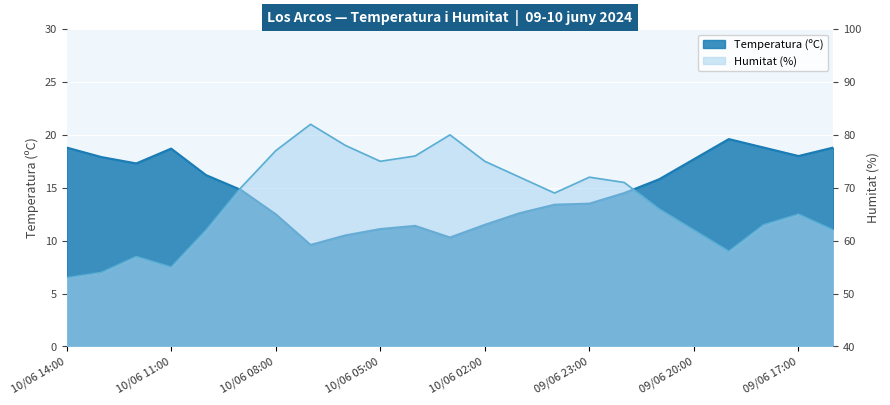

What is the value of the Temperatura (ºC) point at the 8th from the left?

9.6